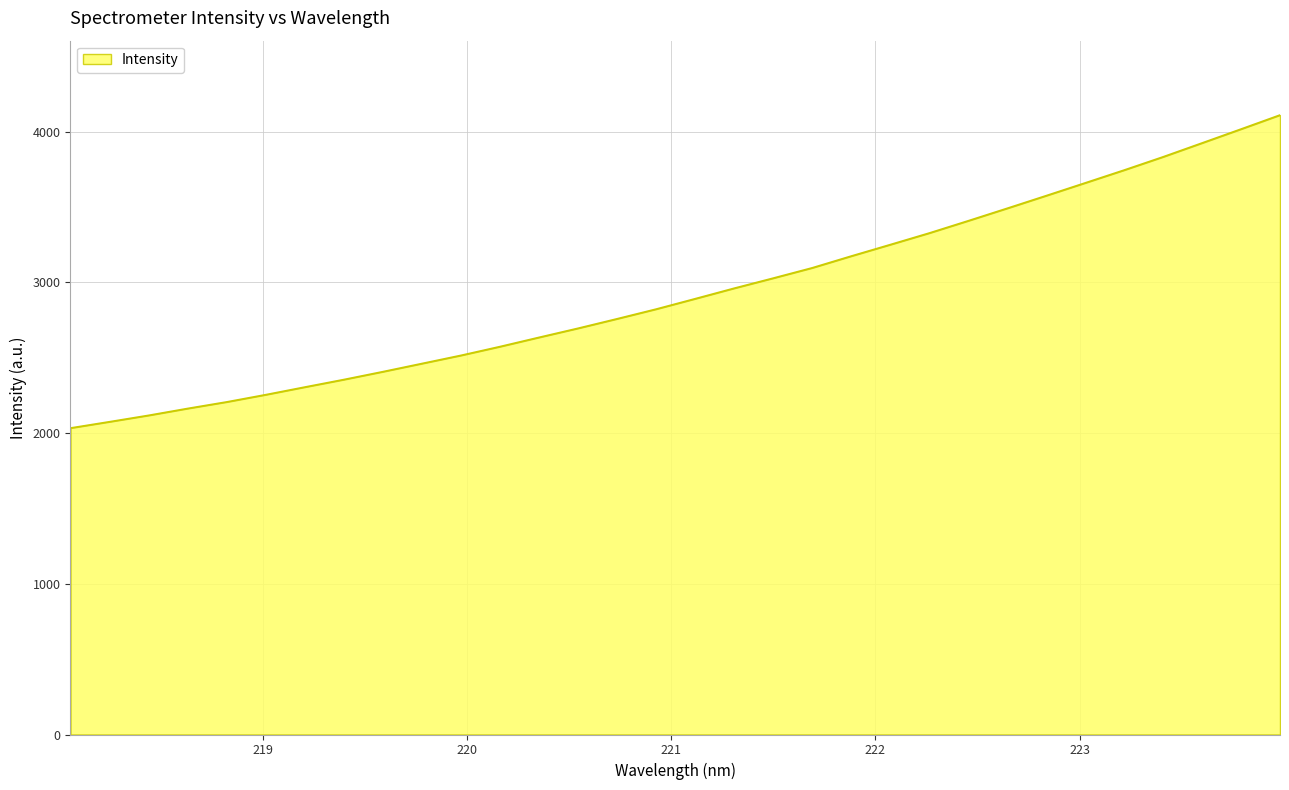

What is the minimum value shown in the chart?

2033.8